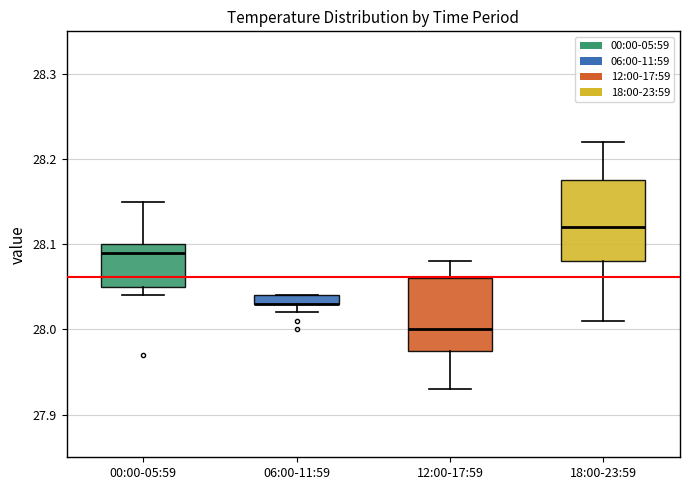

Which box is the tallest, from its lower edge to its upper edge?

18:00-23:59